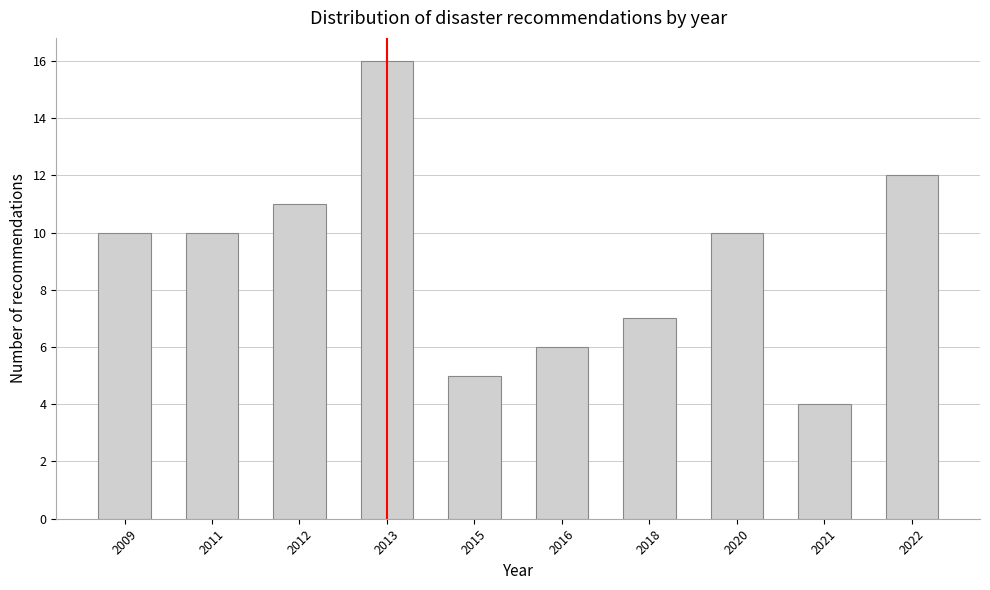

Reading right to left, transcribe all the data shown in this chart.

12	4	10	7	6	5	16	11	10	10